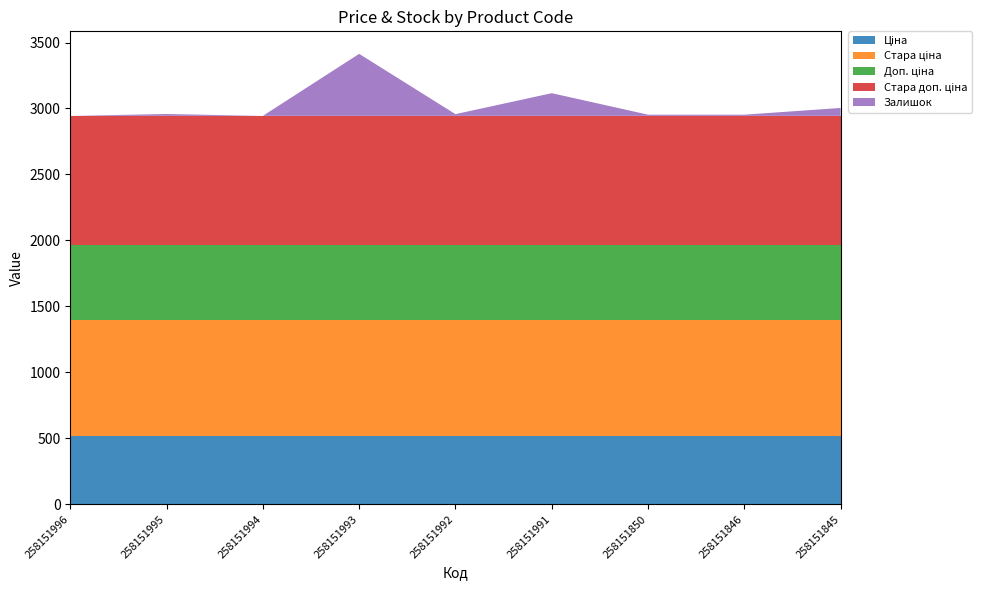

Reading left to right, list all the values displayed in this chart.

Ціна: 258151996=515.8	258151995=515.8	258151994=515.8	258151993=515.8	258151992=515.8	258151991=515.8	258151850=515.8	258151846=515.8	258151845=515.8
Стара ціна: 258151996=881.1	258151995=881.1	258151994=881.1	258151993=881.1	258151992=881.1	258151991=881.1	258151850=881.1	258151846=881.1	258151845=881.1
Доп. ціна: 258151996=571.0	258151995=571.0	258151994=571.0	258151993=571.0	258151992=571.0	258151991=571.0	258151850=571.0	258151846=571.0	258151845=571.0
Стара доп. ціна: 258151996=976.1	258151995=976.1	258151994=976.1	258151993=976.1	258151992=976.1	258151991=976.1	258151850=976.1	258151846=976.1	258151845=976.1
Залишок: 258151996=0.0	258151995=14.0	258151994=0.0	258151993=470.0	258151992=13.0	258151991=172.0	258151850=9.0	258151846=9.0	258151845=60.0